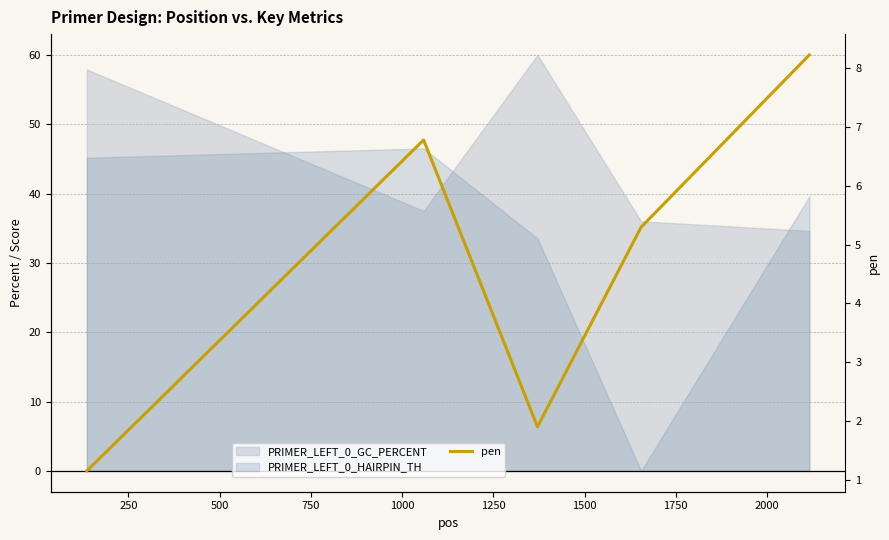

What is the sum of all values?

23.4